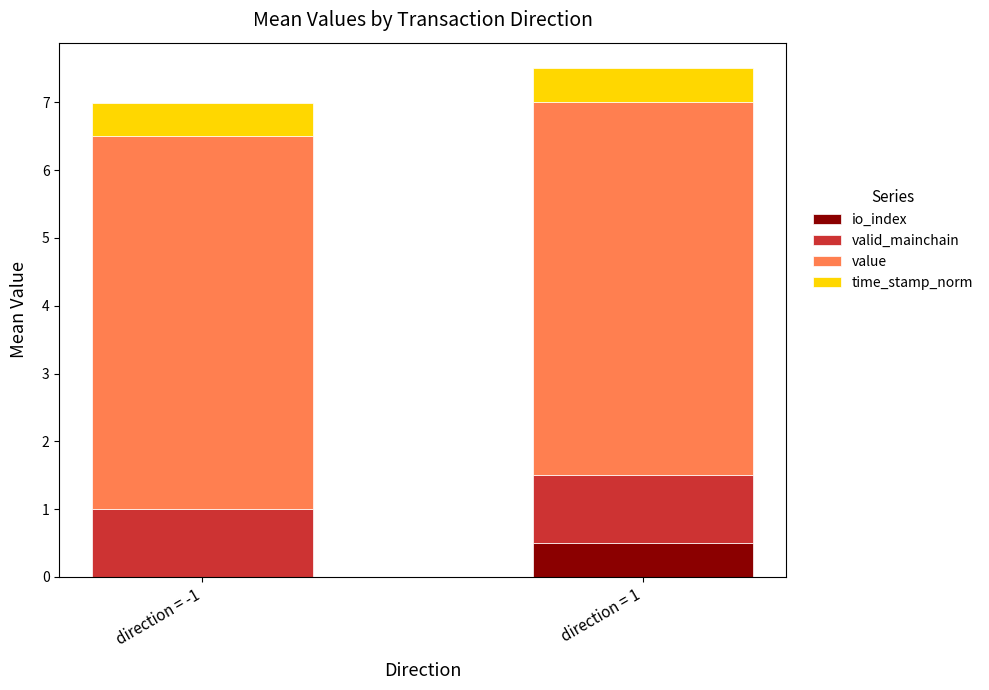

What is the total value across all series at direction = 1?

7.5